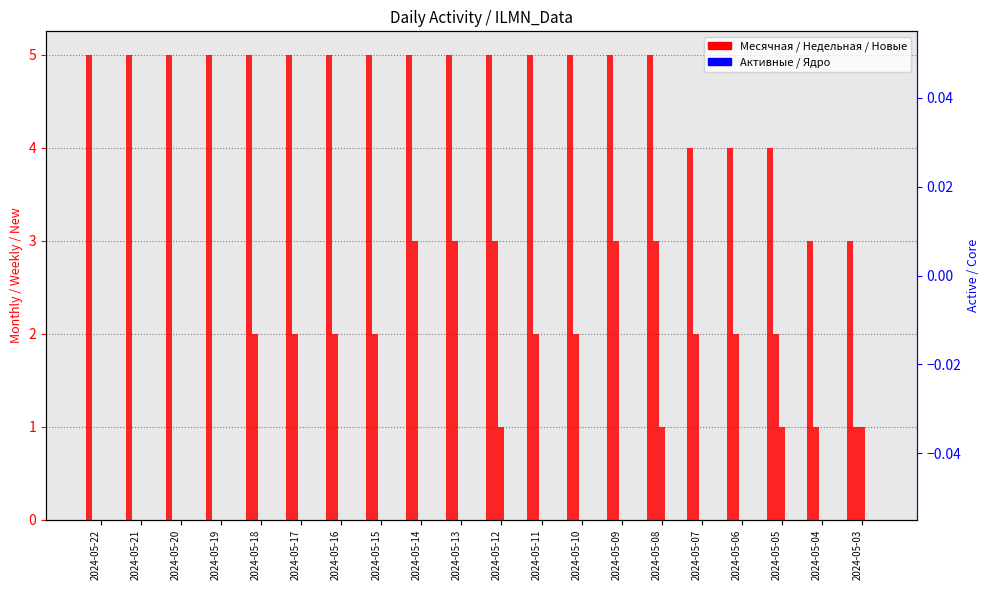

Reading right to left, what are all the values shown in this chart?

Месячная: 3	3	4	4	4	5	5	5	5	5	5	5	5	5	5	5	5	5	5	5
Недельная: 1	1	2	2	2	3	3	2	2	3	3	3	2	2	2	2	0	0	0	0
Новые: 1	0	1	0	0	1	0	0	0	1	0	0	0	0	0	0	0	0	0	0
Активные: 0	0	0	0	0	0	0	0	0	0	0	0	0	0	0	0	0	0	0	0
Ядро: 0	0	0	0	0	0	0	0	0	0	0	0	0	0	0	0	0	0	0	0